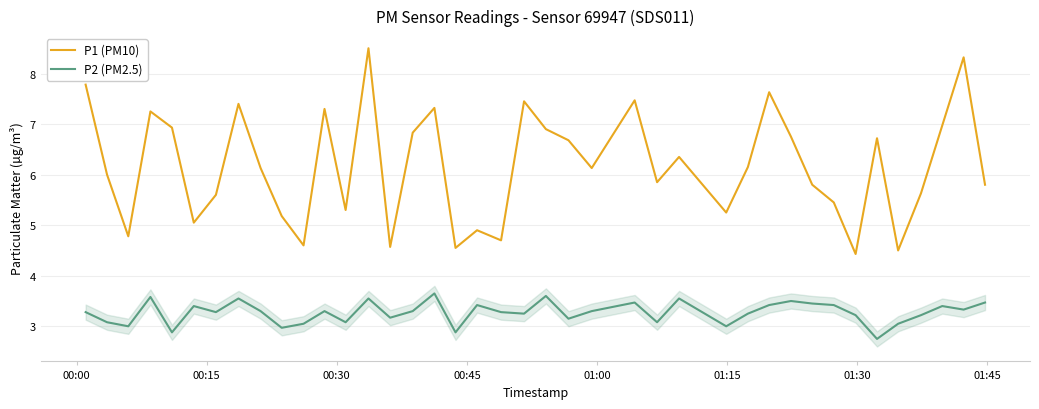

What is the difference between the maximum and second lowest values in the P1 (PM10) series?

4.0